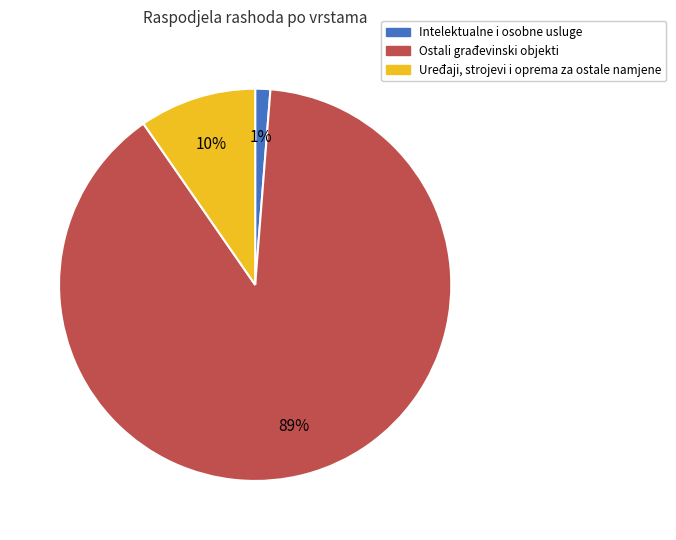

What is the majority slice?

Ostali građevinski objekti